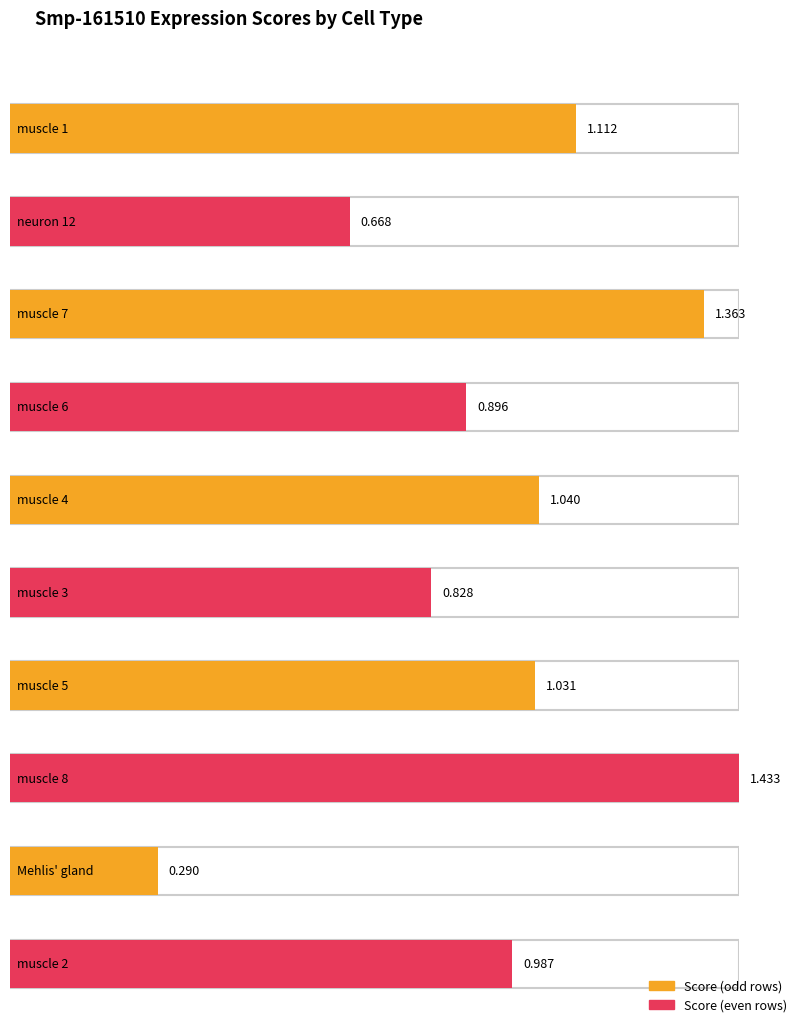

What is the difference between the values at muscle 1 and Mehlis' gland?

0.8